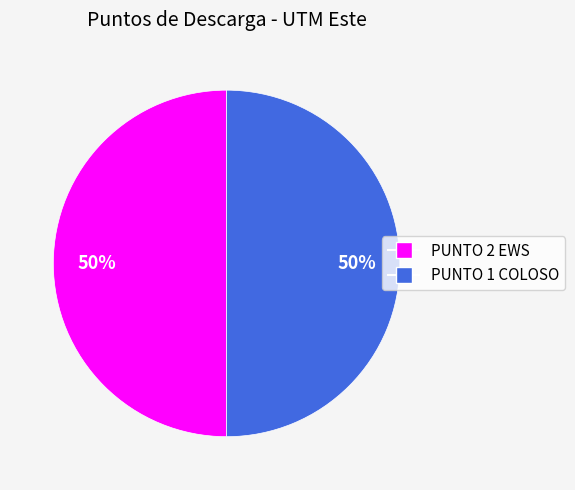

What is the ratio of the value at PUNTO 2 EWS to the value at PUNTO 1 COLOSO?

1.0